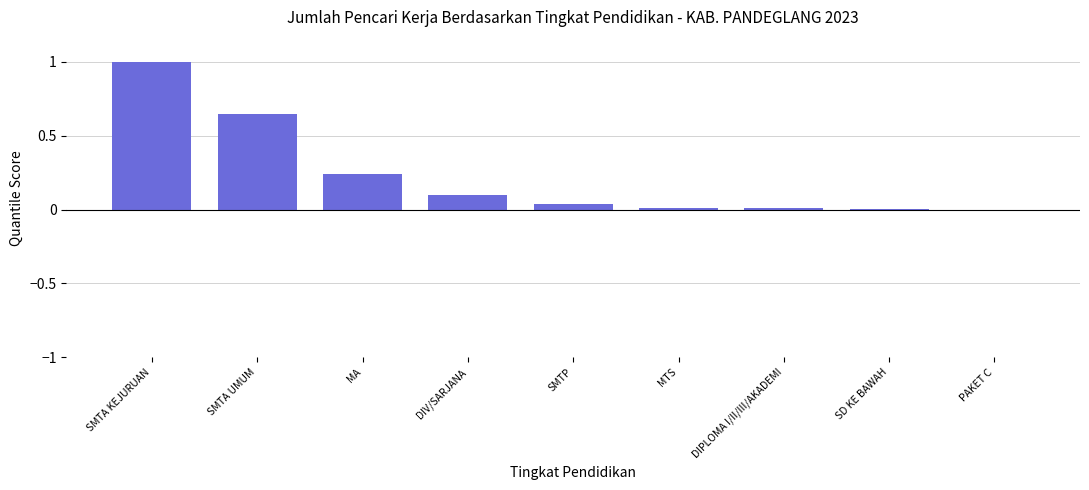

Count the number of data series in this chart.

1